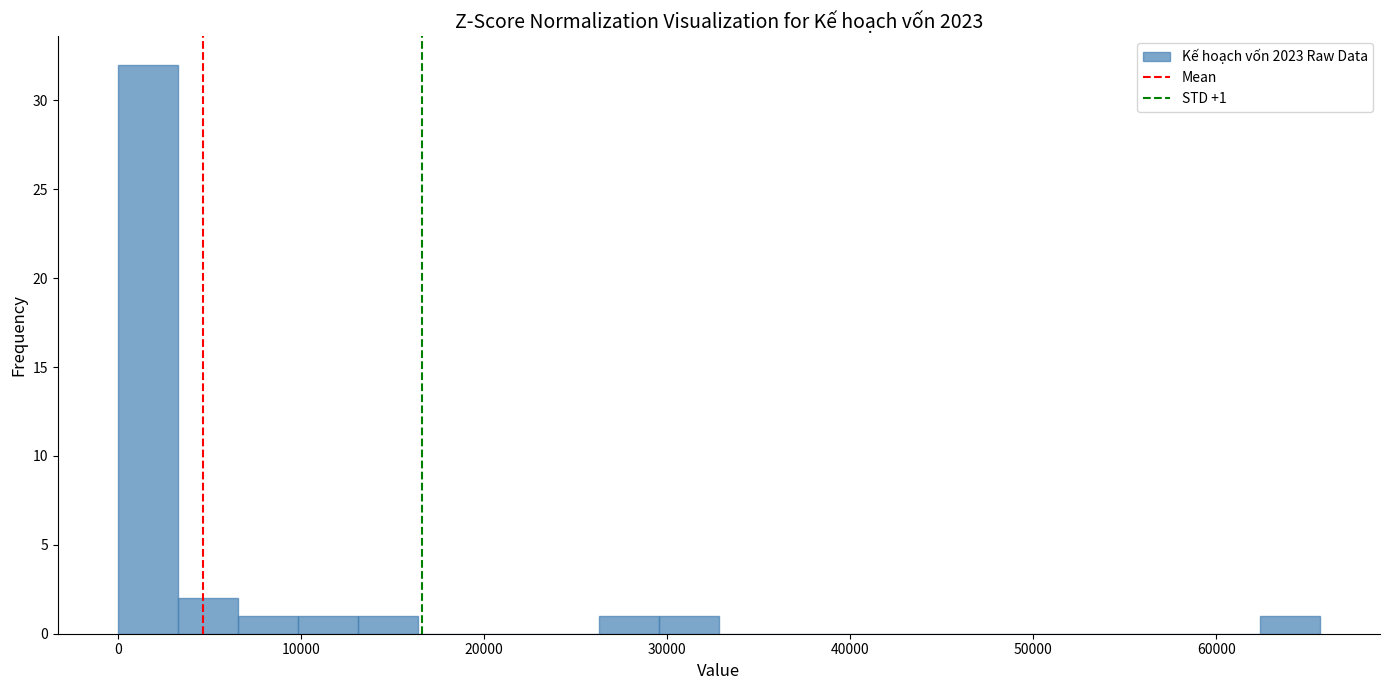

Read against the x-axis, roughly where is the centre of the tallest bar?

2000